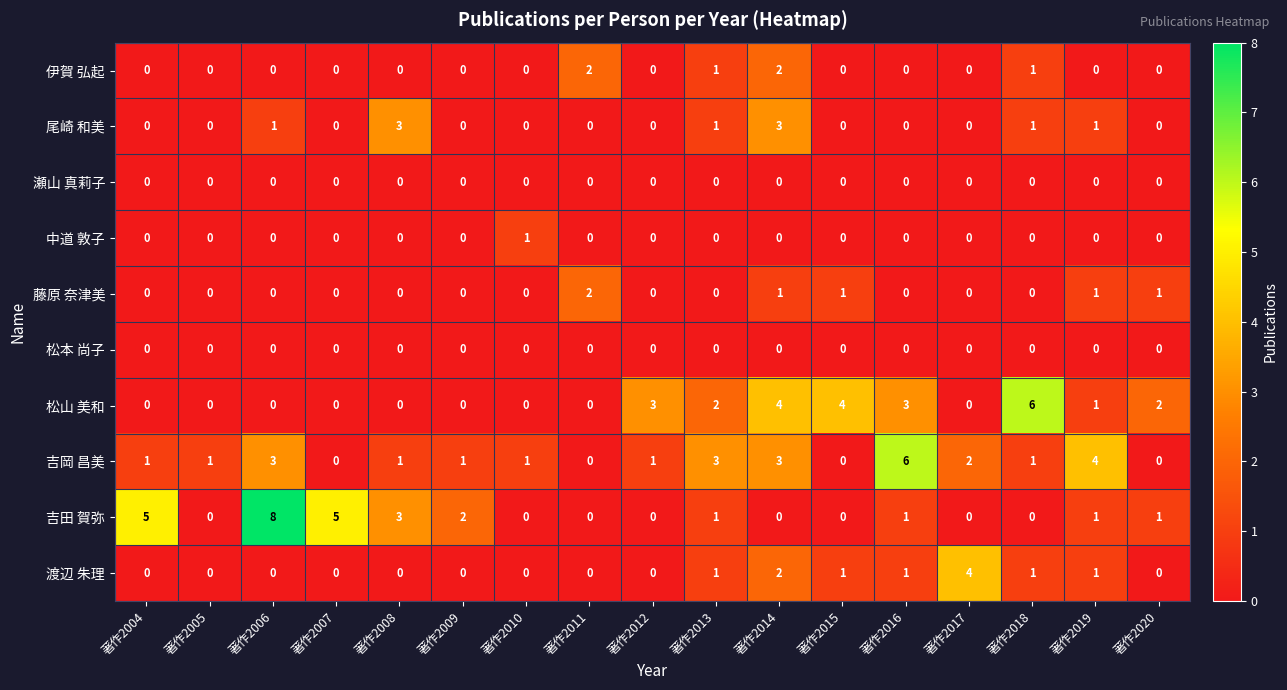

What is the difference between the highest and lowest values at 著作2016?

6